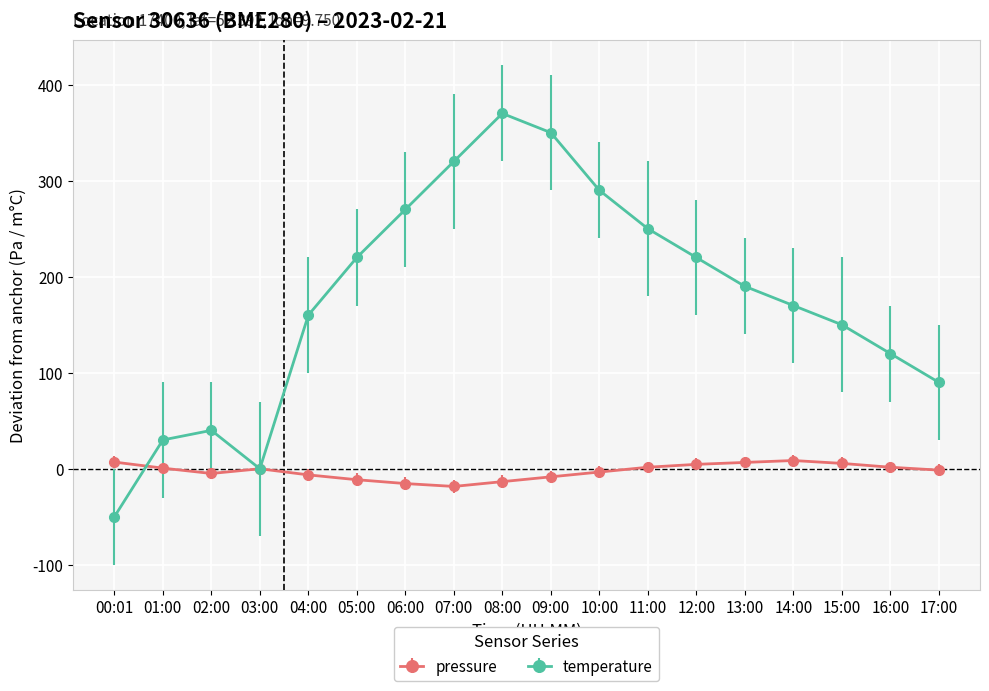

What is the minimum value for pressure?

-18.4